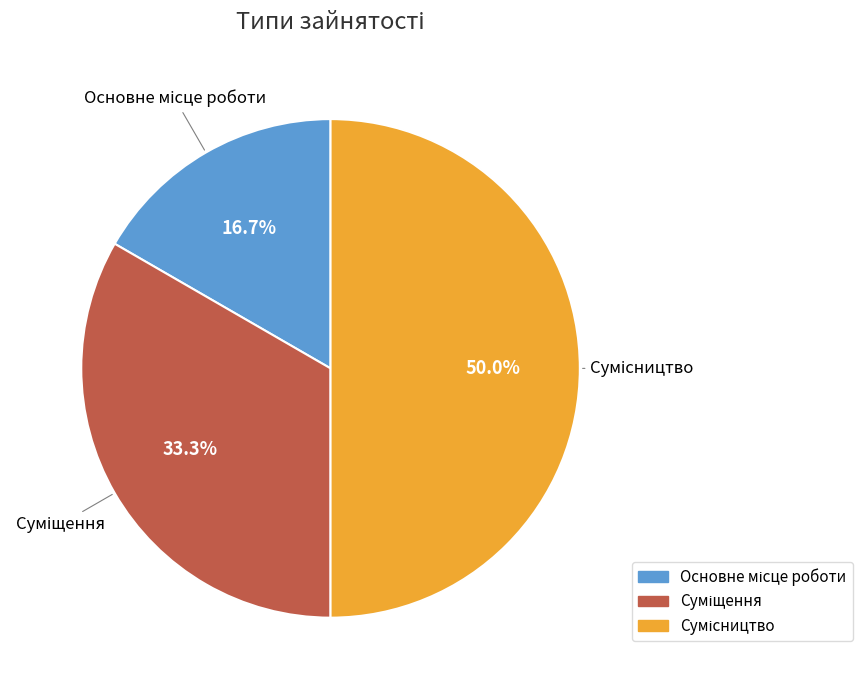

How many slices are in this pie chart?

3